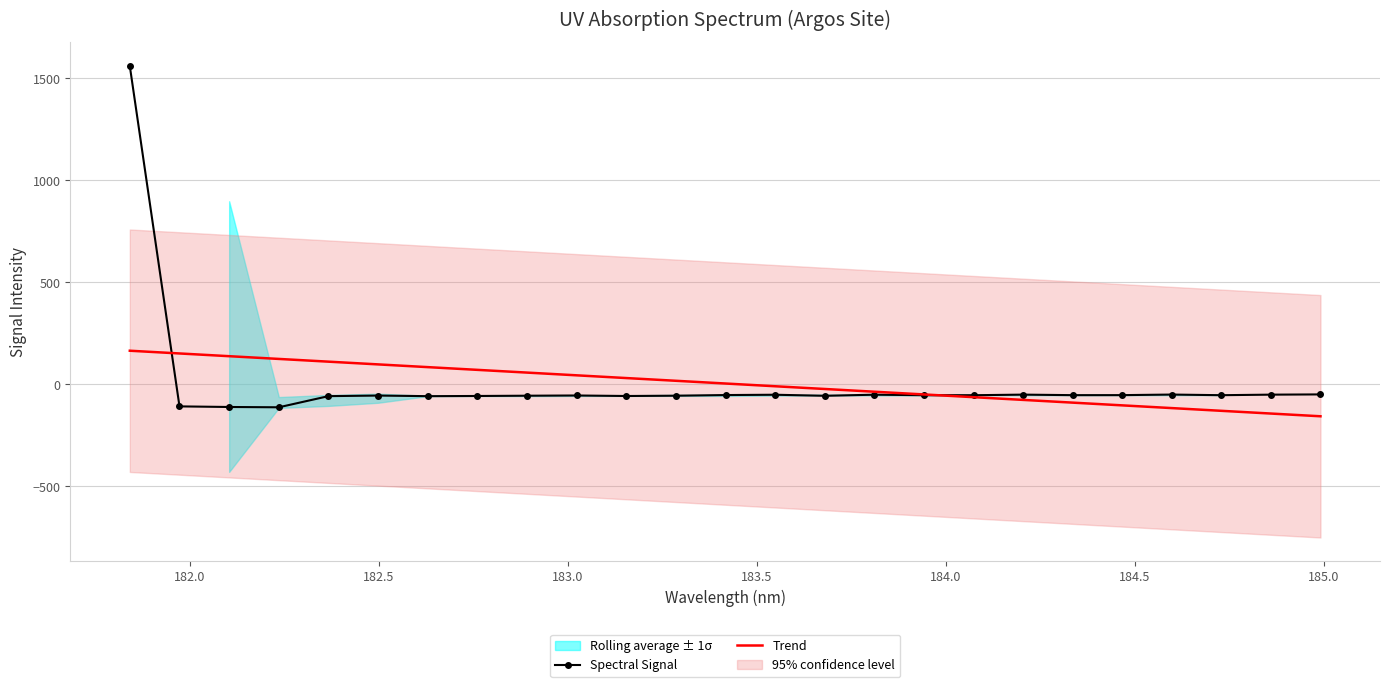

What is the average value of the Trend series?

4.4